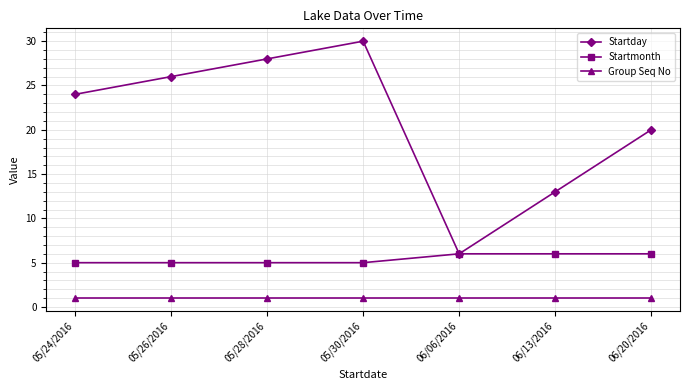

Reading right to left, transcribe all the data shown in this chart.

Startday: 06/20/2016=20	06/13/2016=13	06/06/2016=6	05/30/2016=30	05/28/2016=28	05/26/2016=26	05/24/2016=24
Startmonth: 06/20/2016=6	06/13/2016=6	06/06/2016=6	05/30/2016=5	05/28/2016=5	05/26/2016=5	05/24/2016=5
Group Seq No: 06/20/2016=1	06/13/2016=1	06/06/2016=1	05/30/2016=1	05/28/2016=1	05/26/2016=1	05/24/2016=1